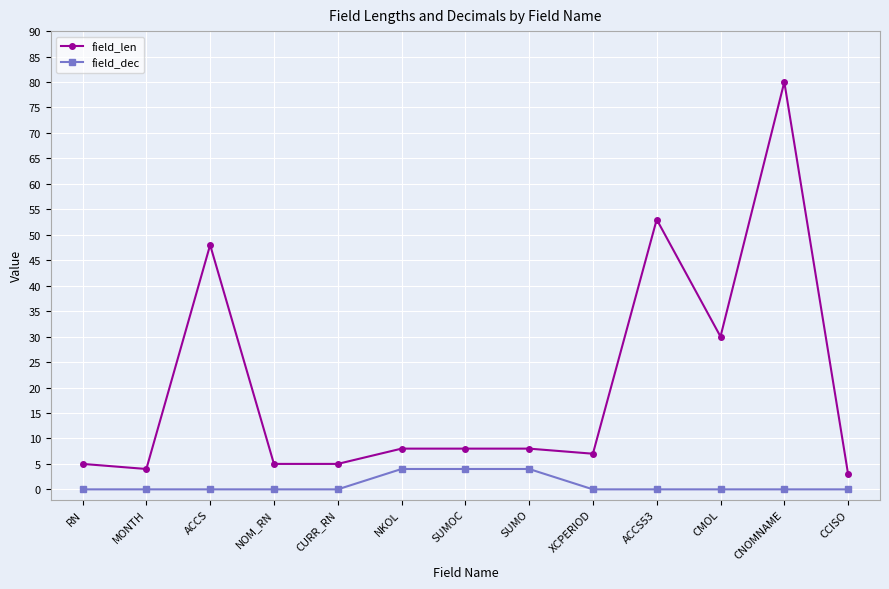

At CMOL, list the series in order from smallest to largest.

field_dec, field_len